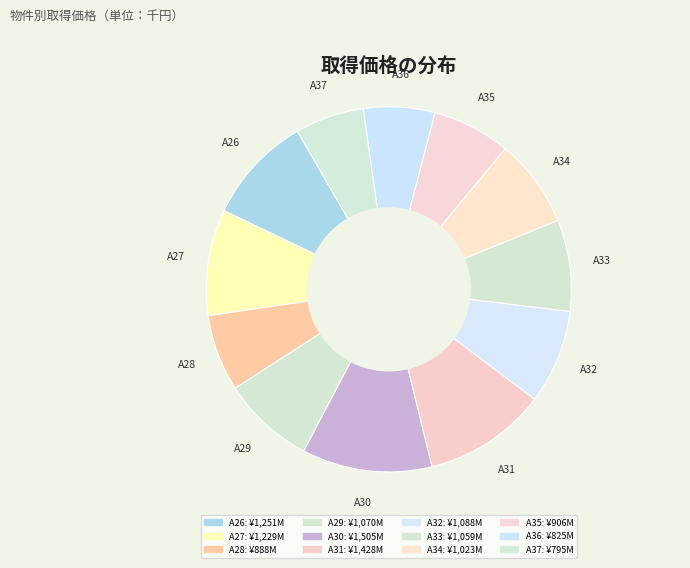

Count the number of slices in the pie.

12